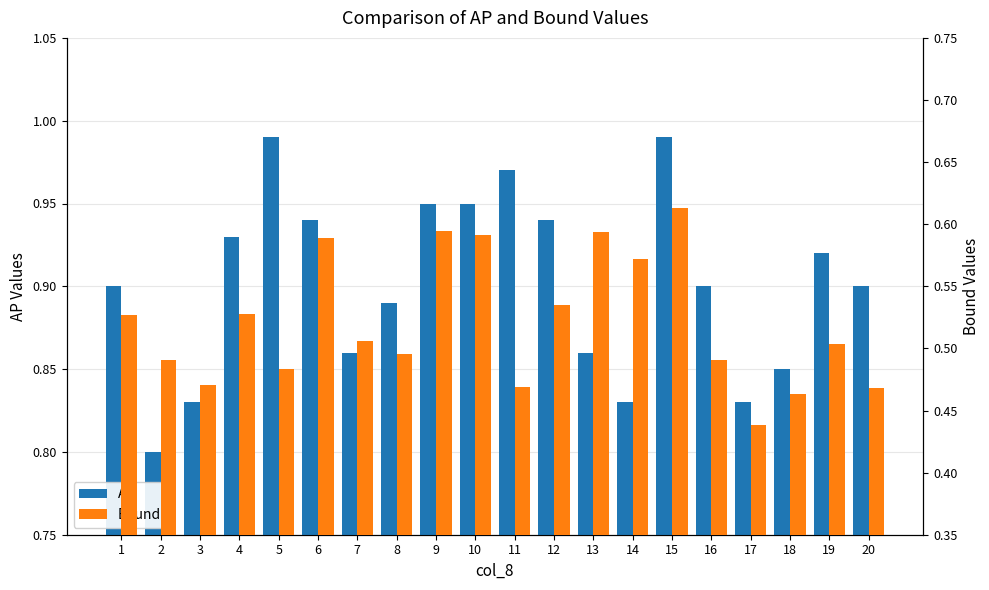

At which category is the sum across all series the highest?

15